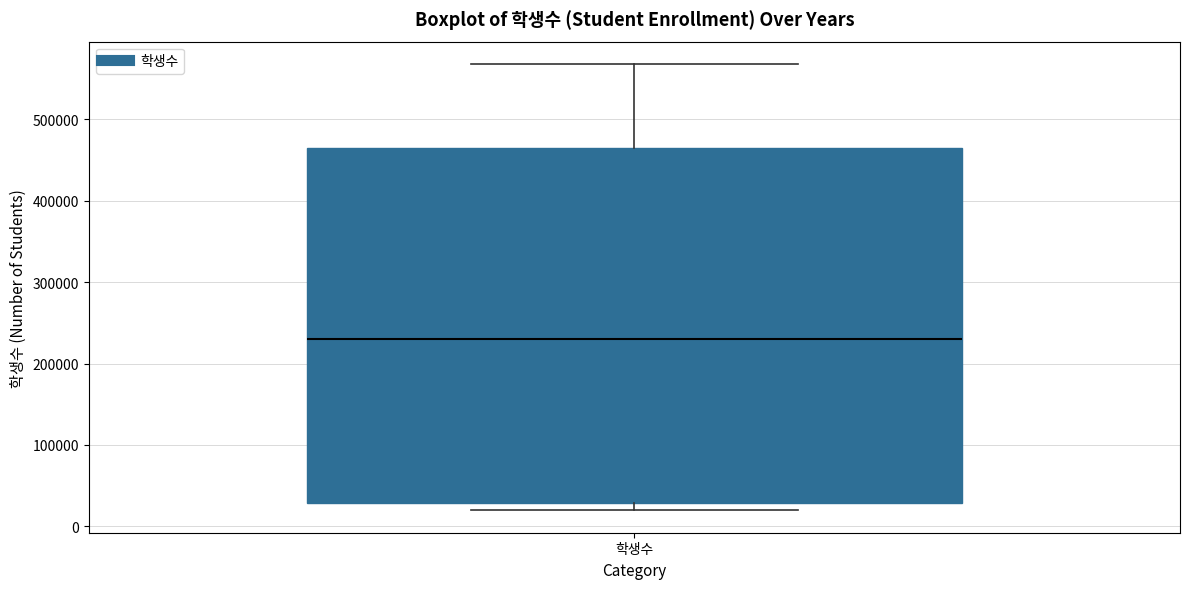

Transcribe this box plot: give where the median line is, the range the box spans, and where the two whiskers end, as read against the y-axis. The values are not printed on the chart, so give them approximately, as read against the axis.

median 230000, box 30000 to 460000, whiskers 20000 to 570000